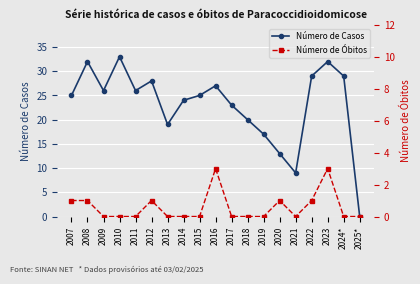

True or false: Número de Óbitos has more than 0 points higher than both neighbors.

True